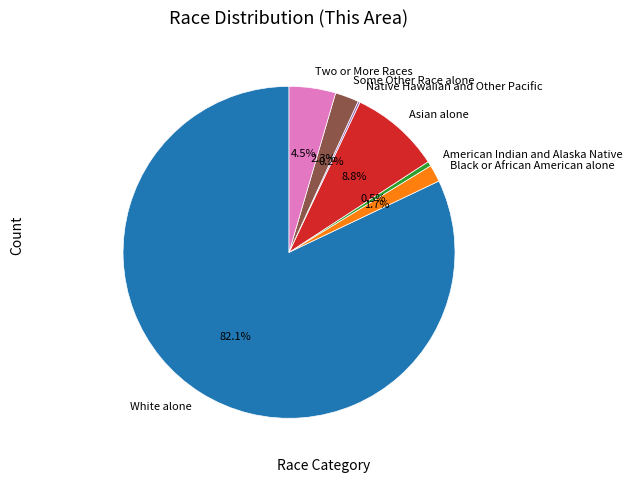

How much of the chart is everything except Asian alone?

91.2%